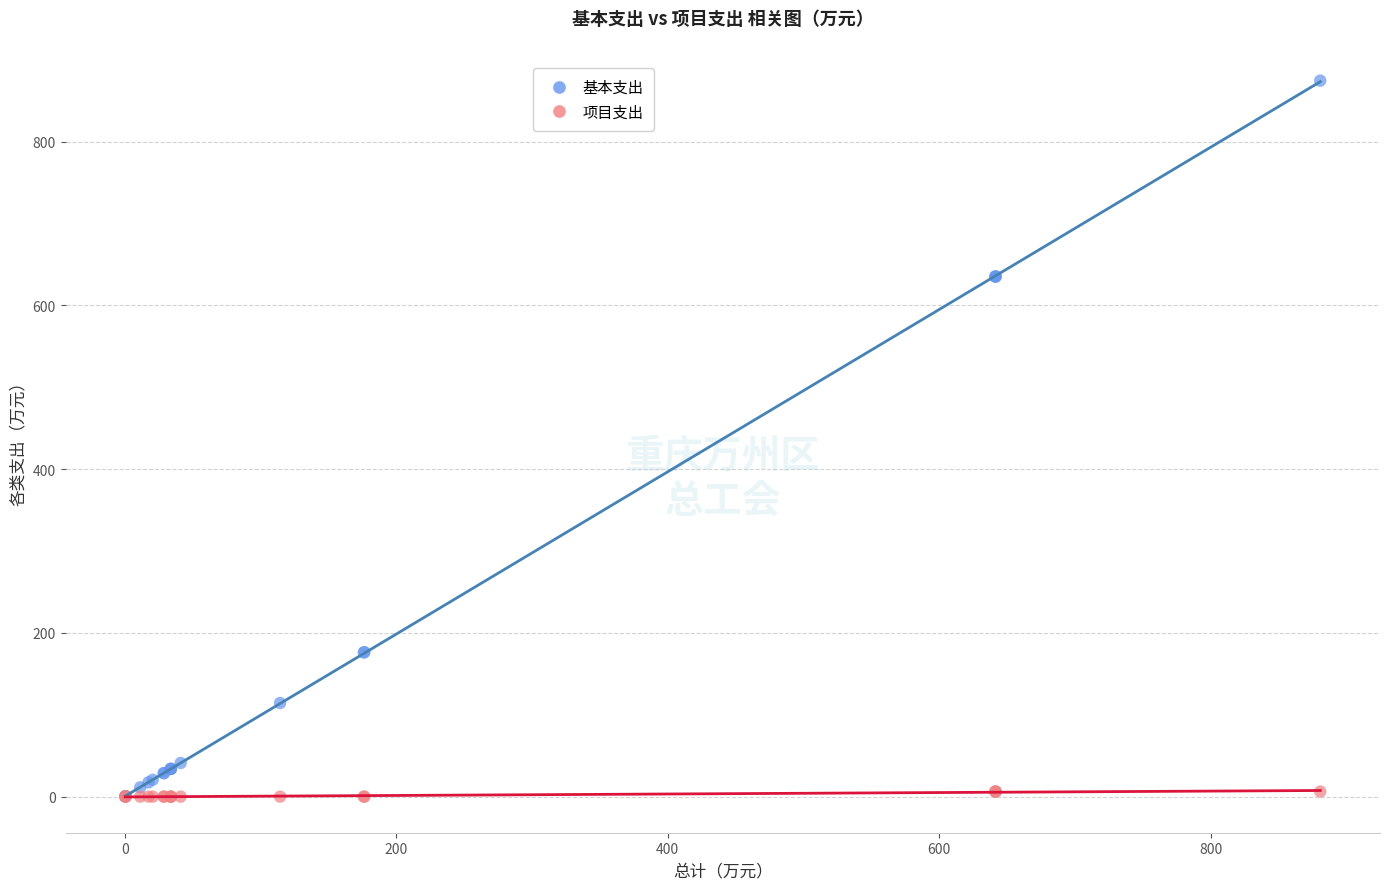

Which series has the widest spread of Y values?

基本支出